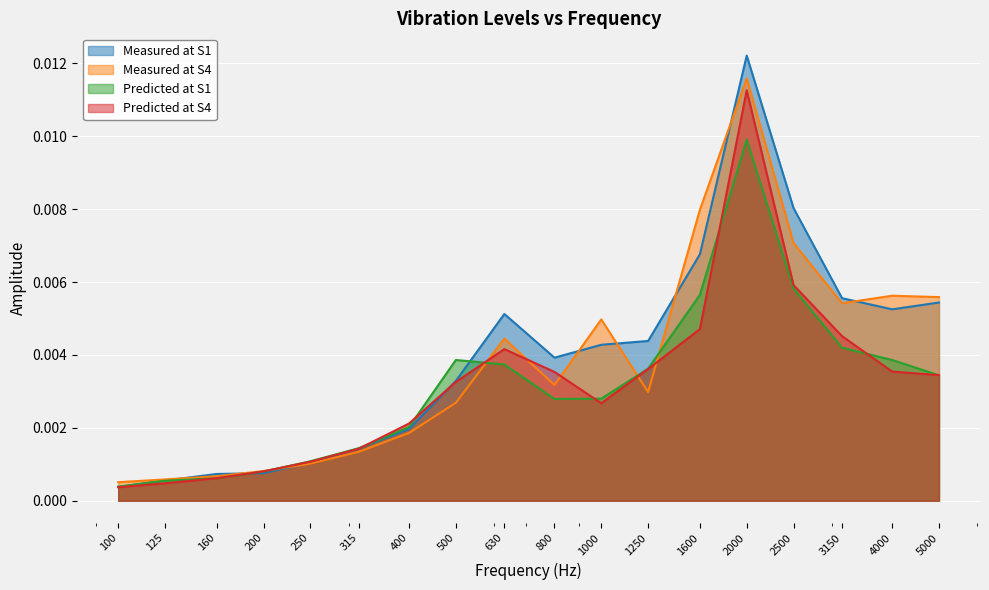

Where is the first local minimum for Measured at S4?

800